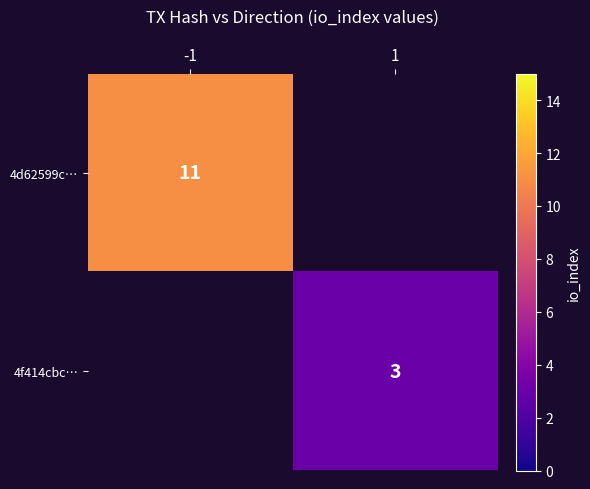

Is it true that 4f414cbc… equals 3 at 1?

True